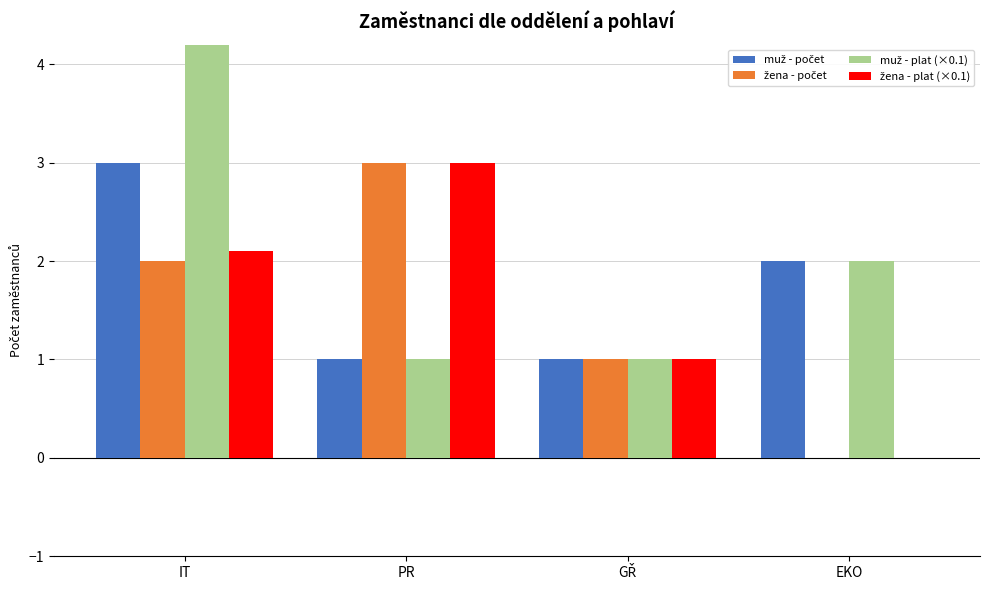

List the series in order of their peak value, lowest first.

muž - počet, žena - počet, žena - plat (×0.1), muž - plat (×0.1)